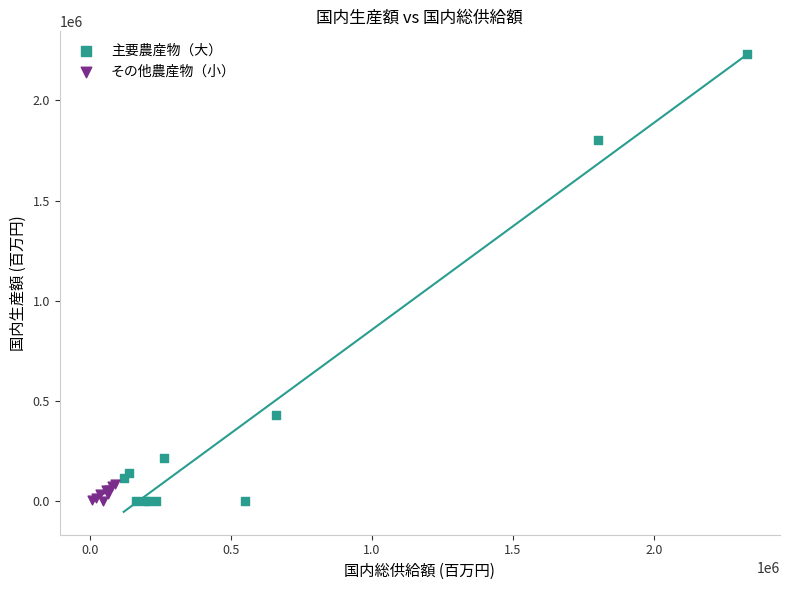

Which series has the widest spread of Y values?

主要農産物（大）